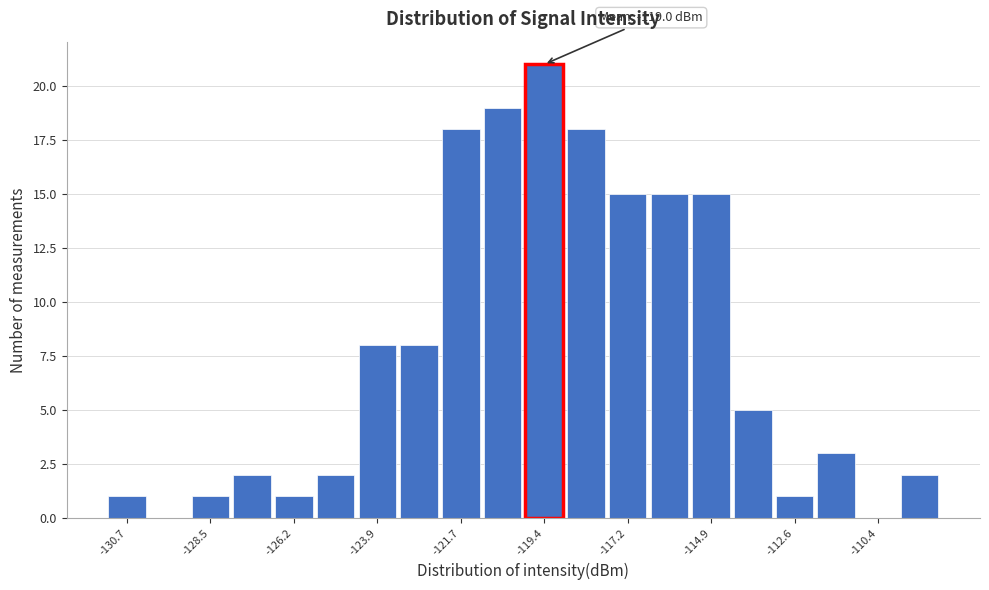

Read against the x-axis, roughly where is the centre of the tallest bar?

-119.5